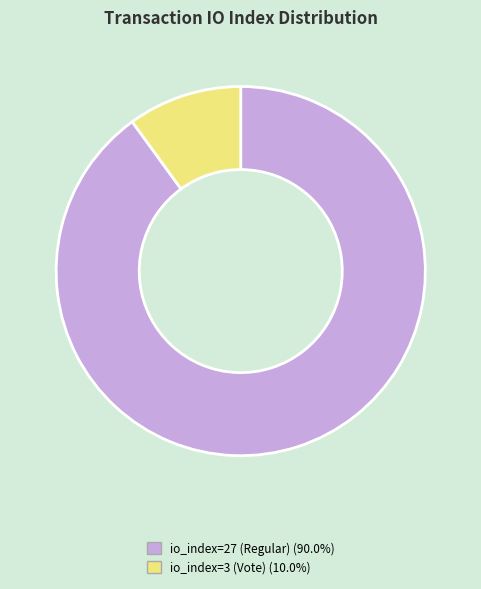

True or false: io_index=27 (Regular) accounts for 77% of the total.

False